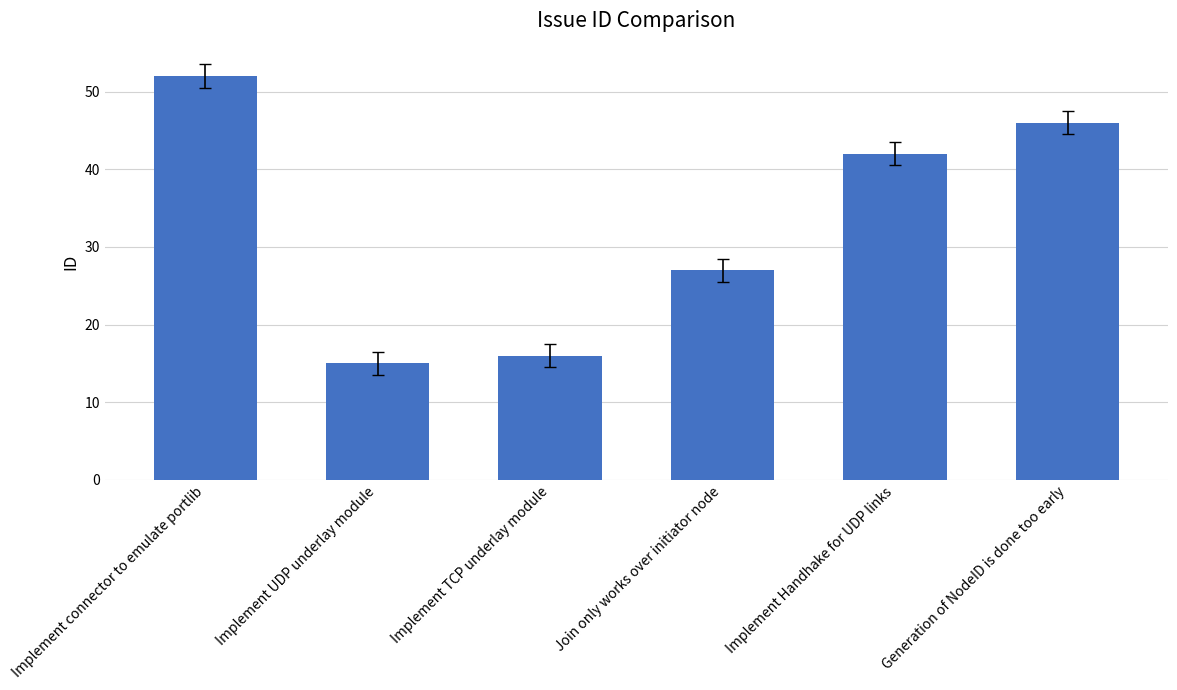

Rank the categories by value from highest to lowest.

Implement connector to emulate portlib, Generation of NodeID is done too early, Implement Handhake for UDP links, Join only works over initiator node, Implement TCP underlay module, Implement UDP underlay module